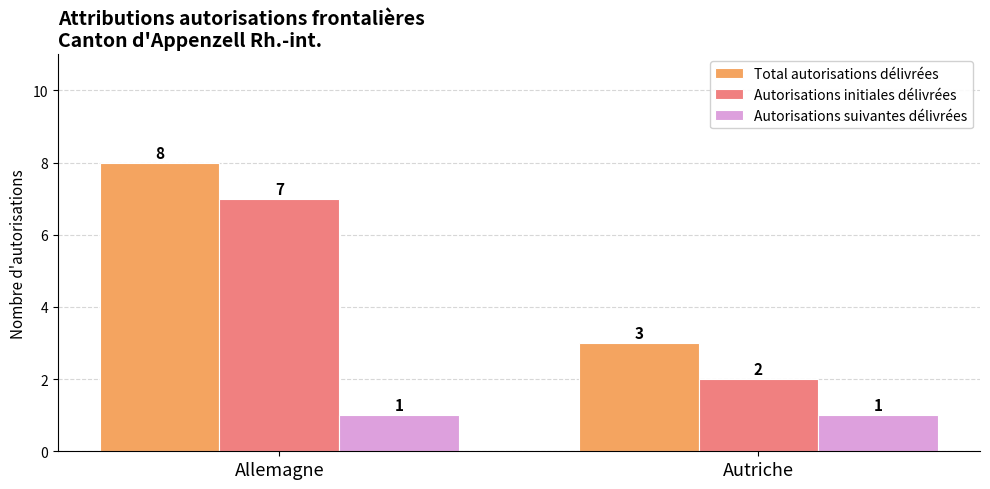

List the labels in order of Autorisations initiales délivrées value, smallest first.

Autriche, Allemagne